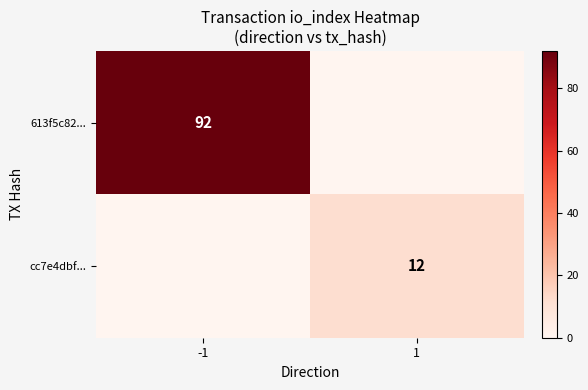

Is it true that 613f5c82... equals 92 at -1?

True